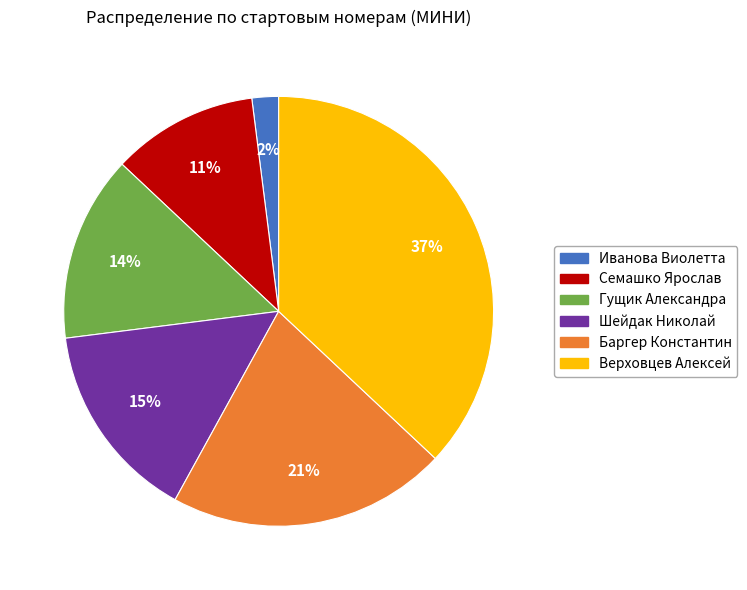

The Иванова Виолетта slice represents 16% of the pie. True or false?

False